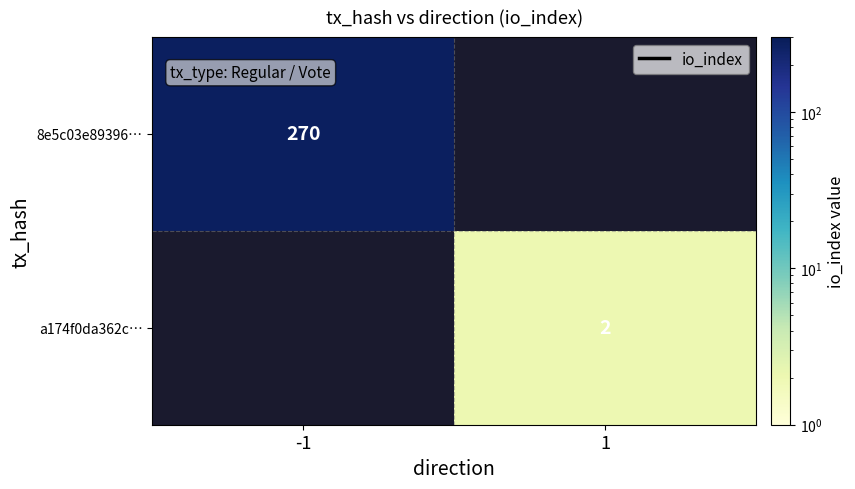

How many categories are shown in the chart?

2